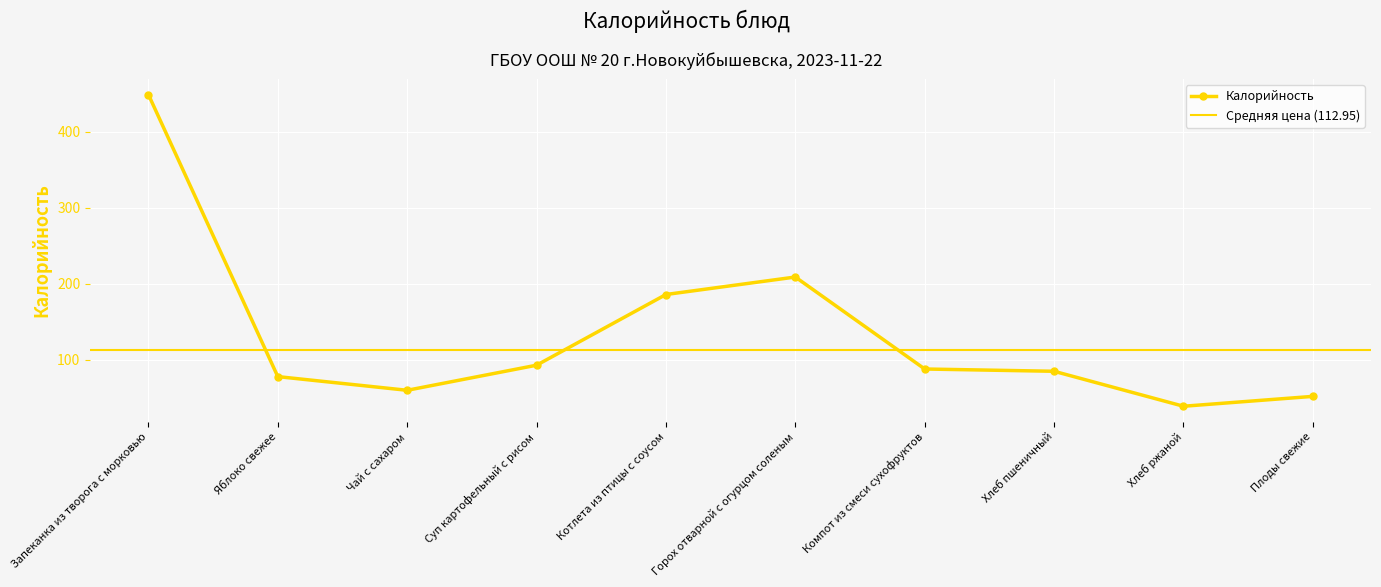

Does the chart display data point markers on the line(s)?

Yes